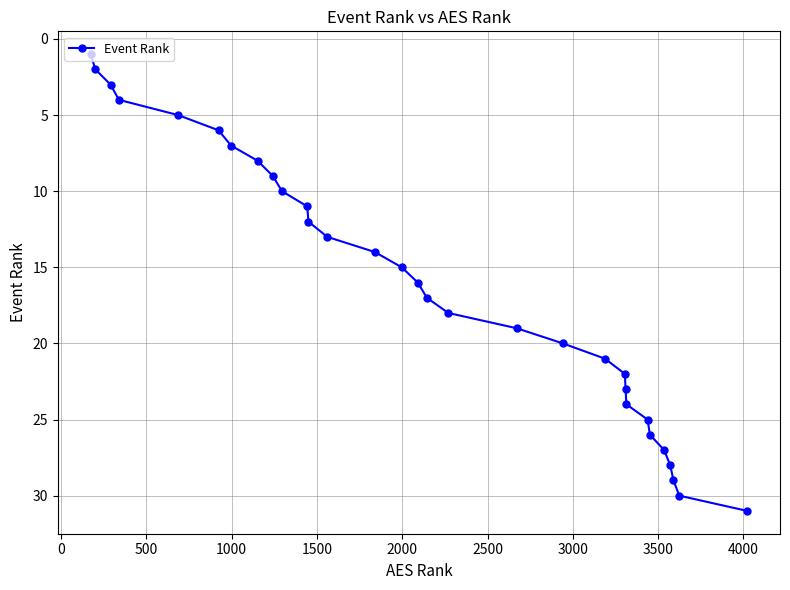

True or false: the data has more than 1 interior local peaks.

False